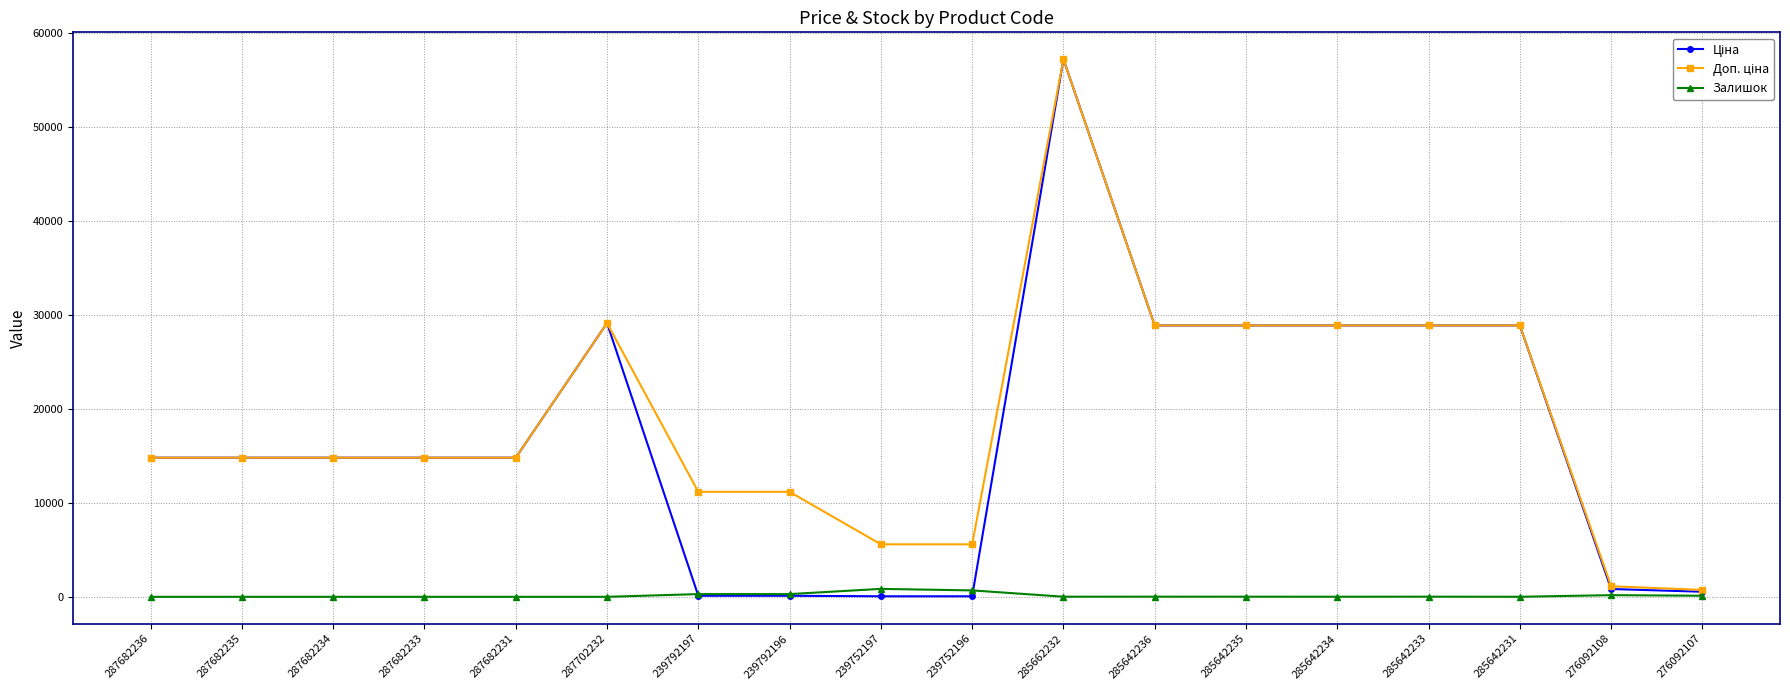

What is the difference between the highest and lowest values at 285642231?

28896.7